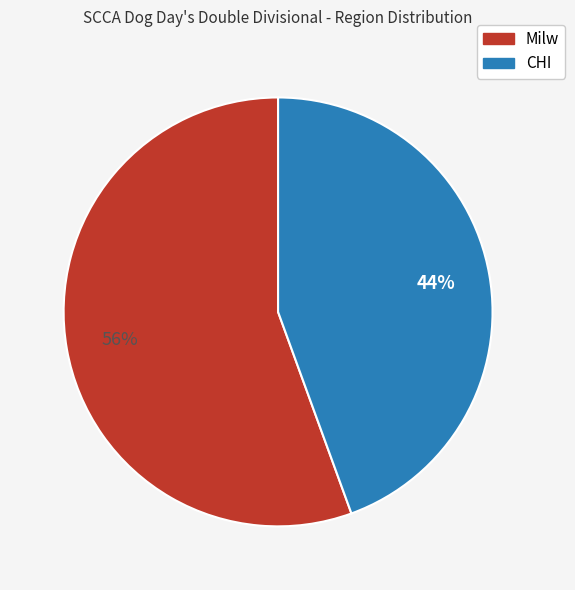

Combined, do CHI and Milw account for over 50%?

Yes